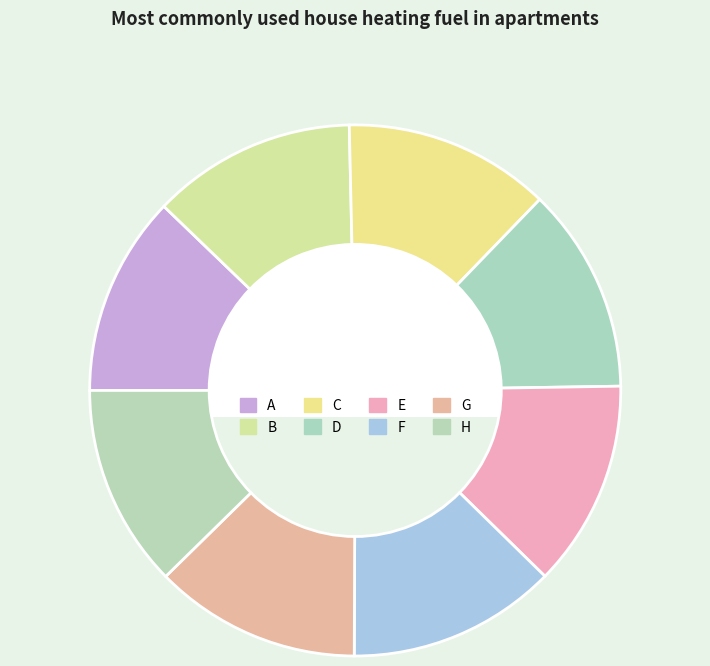

Between D and G, which is larger?

G